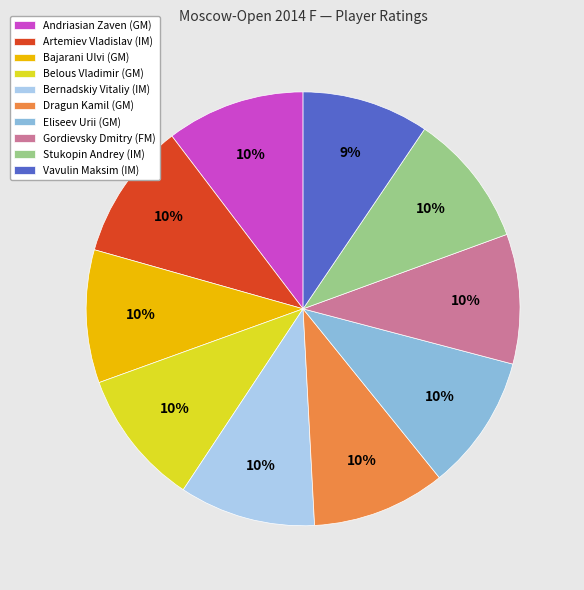

Count the number of slices in the pie.

10